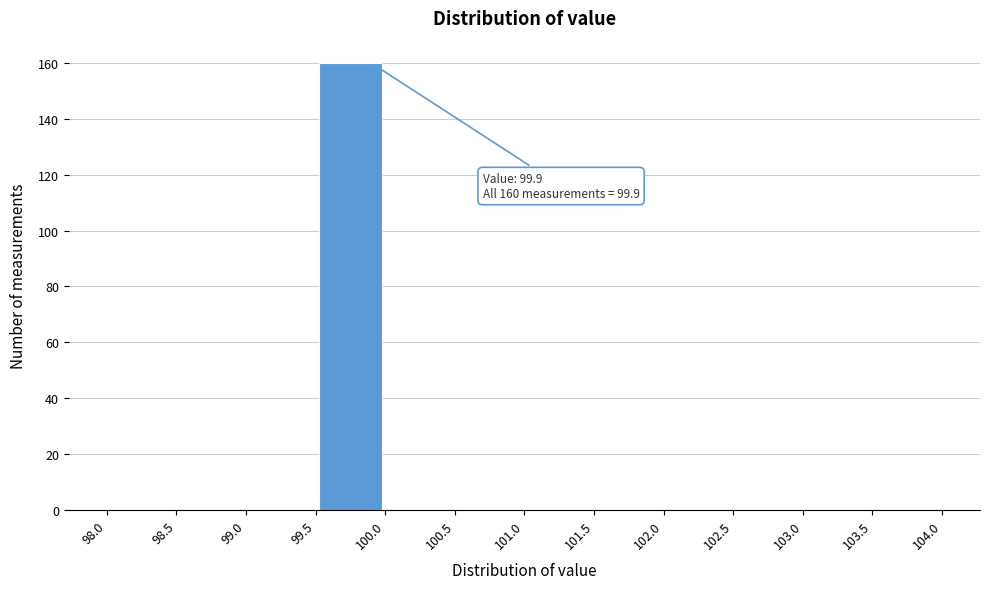

Which range on the x-axis has the tallest bar?

99.5 to 100.0